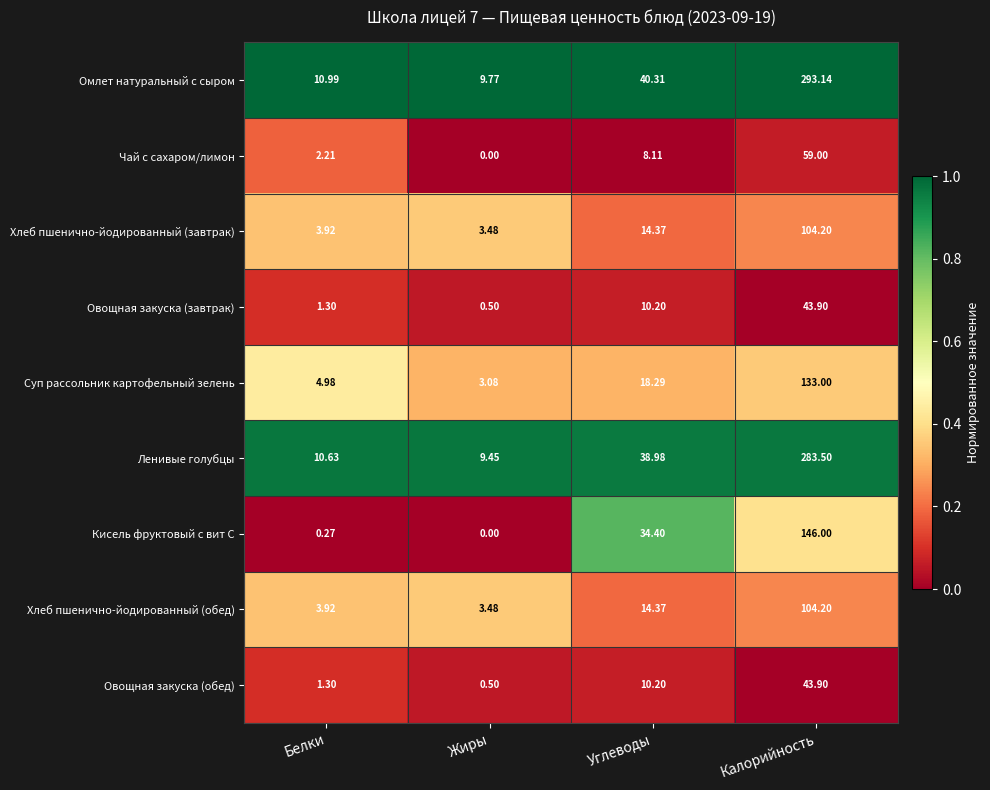

At which category does the chart reach its peak across all series?

Калорийность